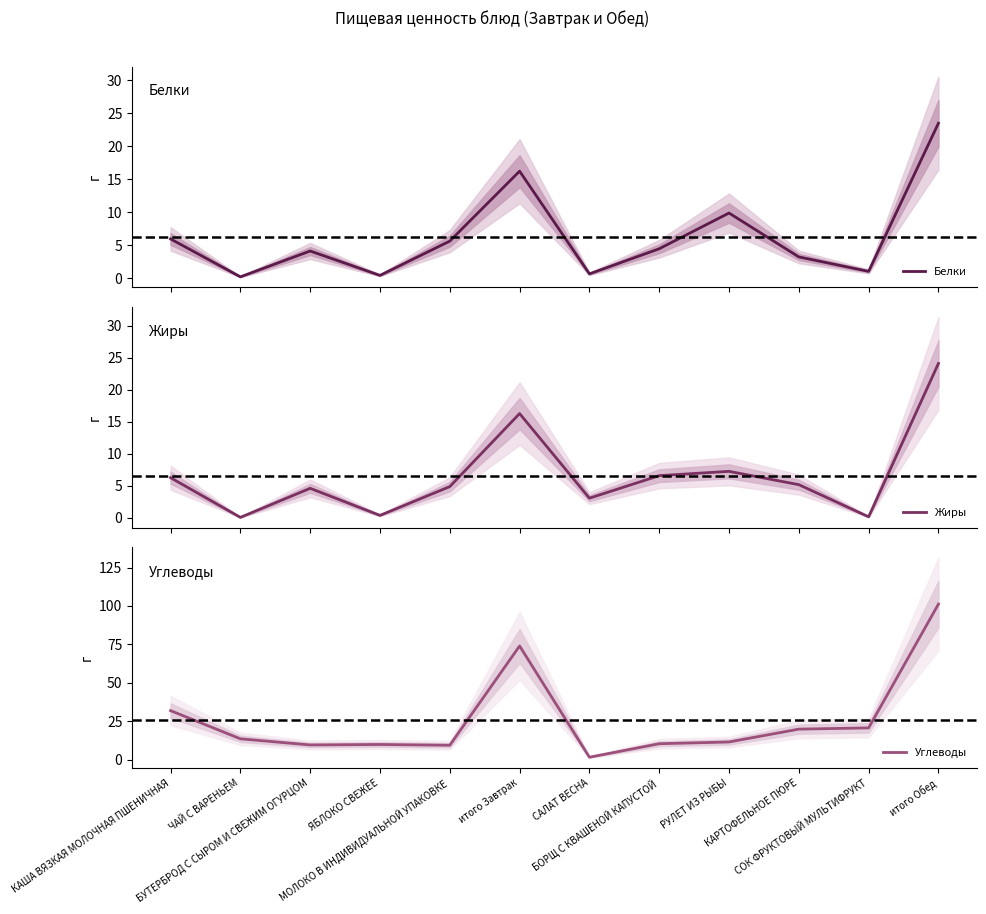

Where do Жиры and Белки first cross each other?

КАША ВЯЗКАЯ МОЛОЧНАЯ ПШЕНИЧНАЯ and ЧАЙ С ВАРЕНЬЕМ